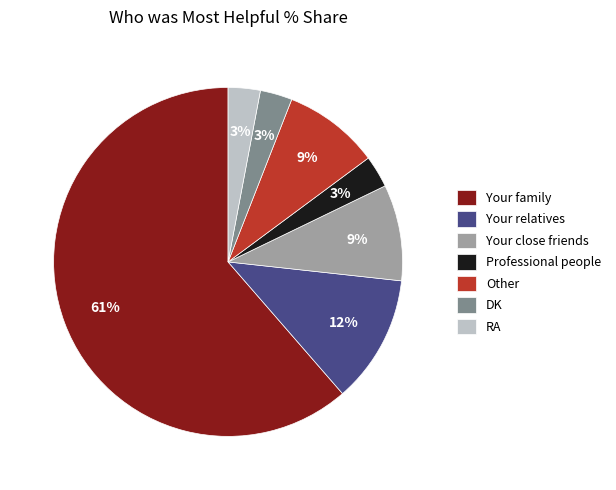

How many segments does this pie chart have?

7